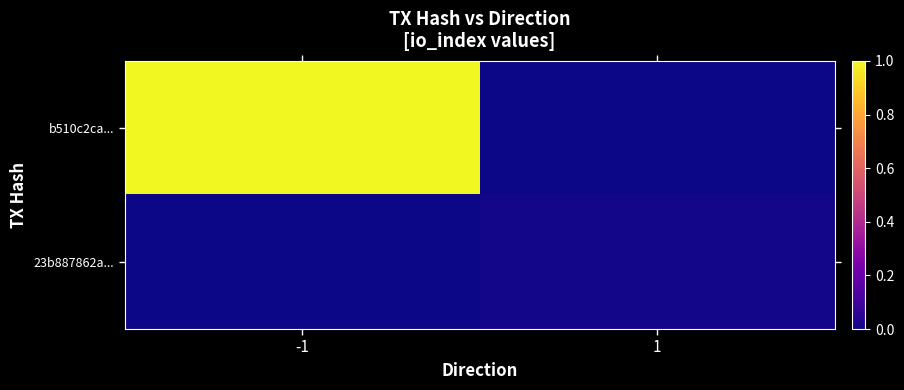

Between -1 and 1, which is larger?

-1